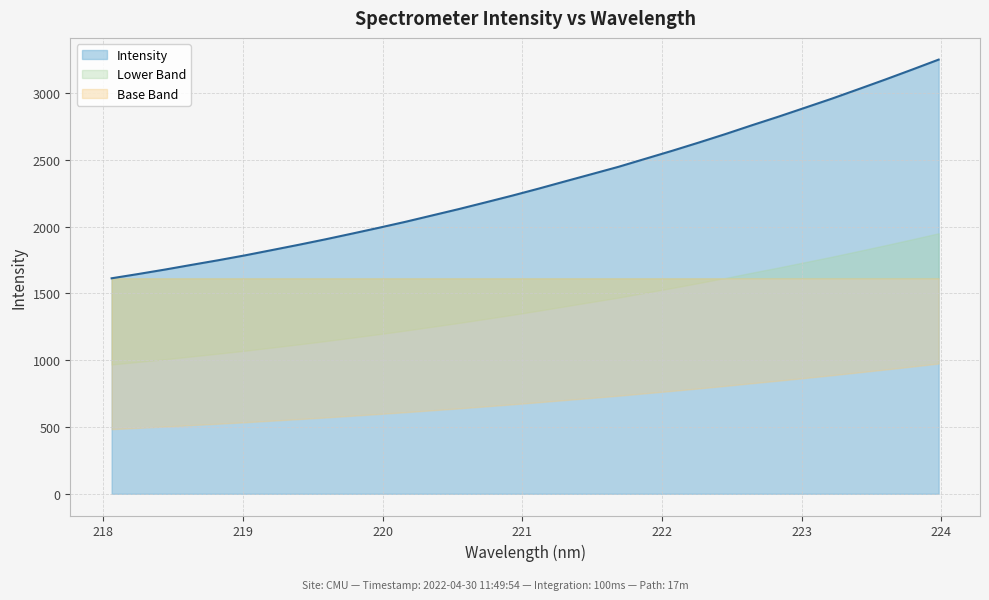

Is it true that the value at 222.6447 is 3820.9?

False